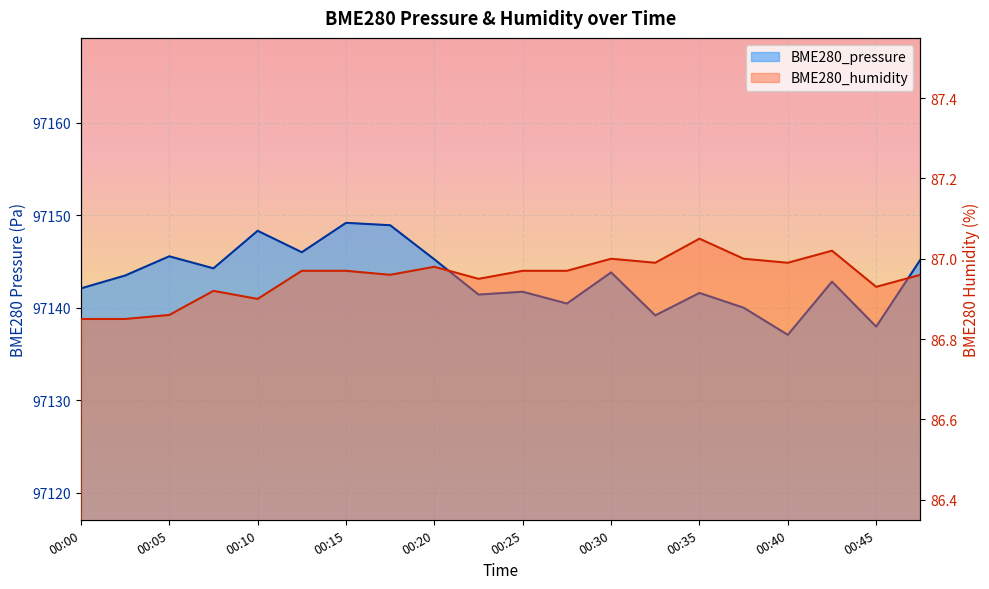

What is the total value across all series at 00:27?

97227.4